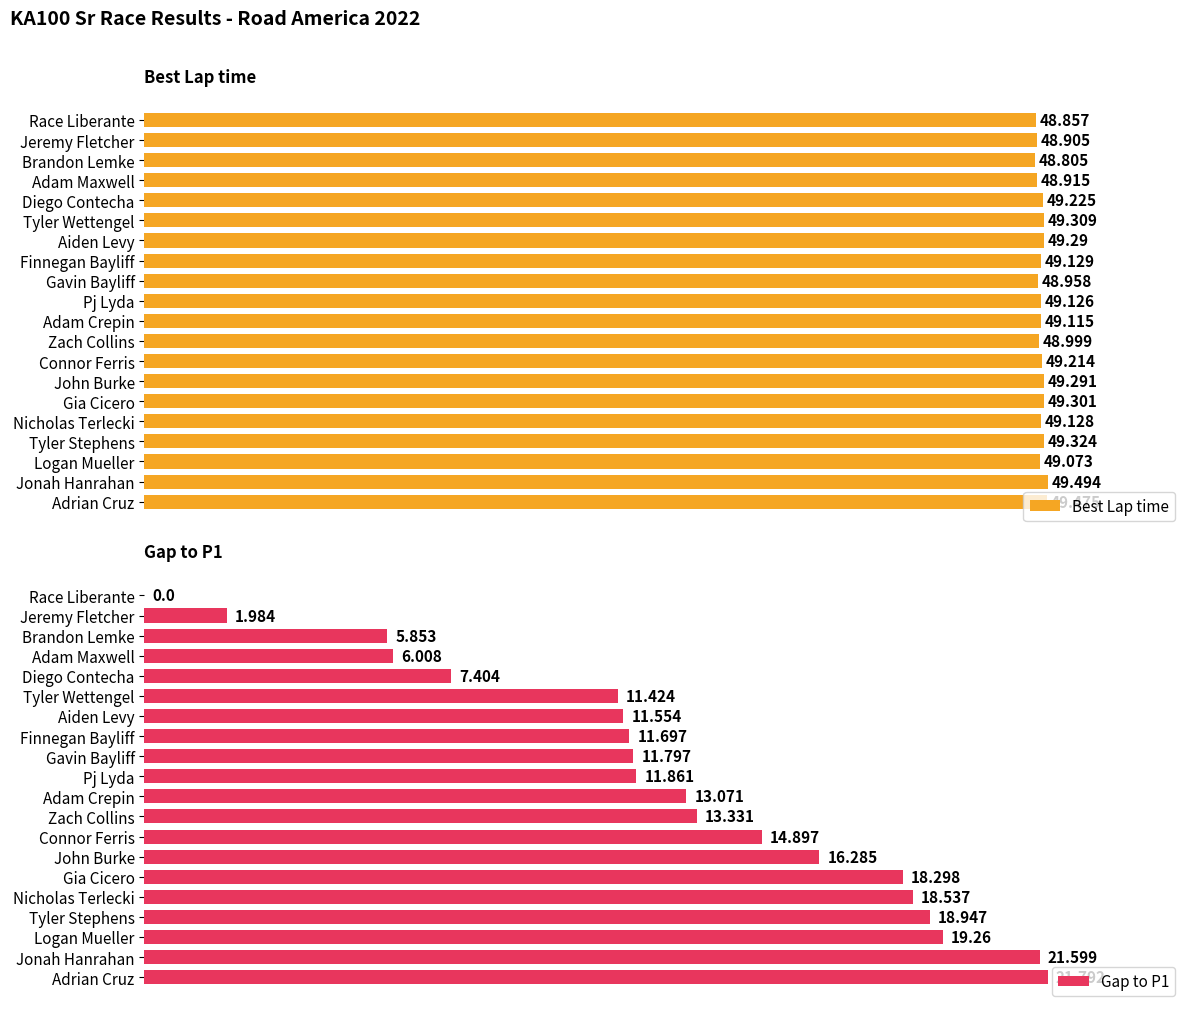

List the labels in order of Best Lap time value, smallest first.

Brandon Lemke, Race Liberante, Jeremy Fletcher, Adam Maxwell, Gavin Bayliff, Zach Collins, Logan Mueller, Adam Crepin, Pj Lyda, Nicholas Terlecki, Finnegan Bayliff, Connor Ferris, Diego Contecha, Aiden Levy, John Burke, Gia Cicero, Tyler Wettengel, Tyler Stephens, Adrian Cruz, Jonah Hanrahan